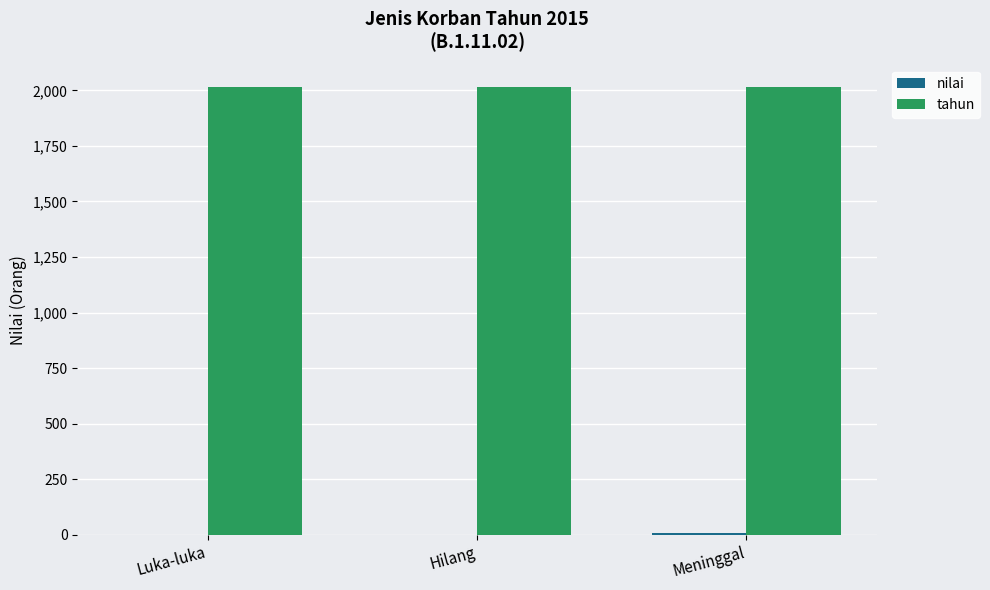

True or false: tahun has a value of 2015 at Hilang.

True